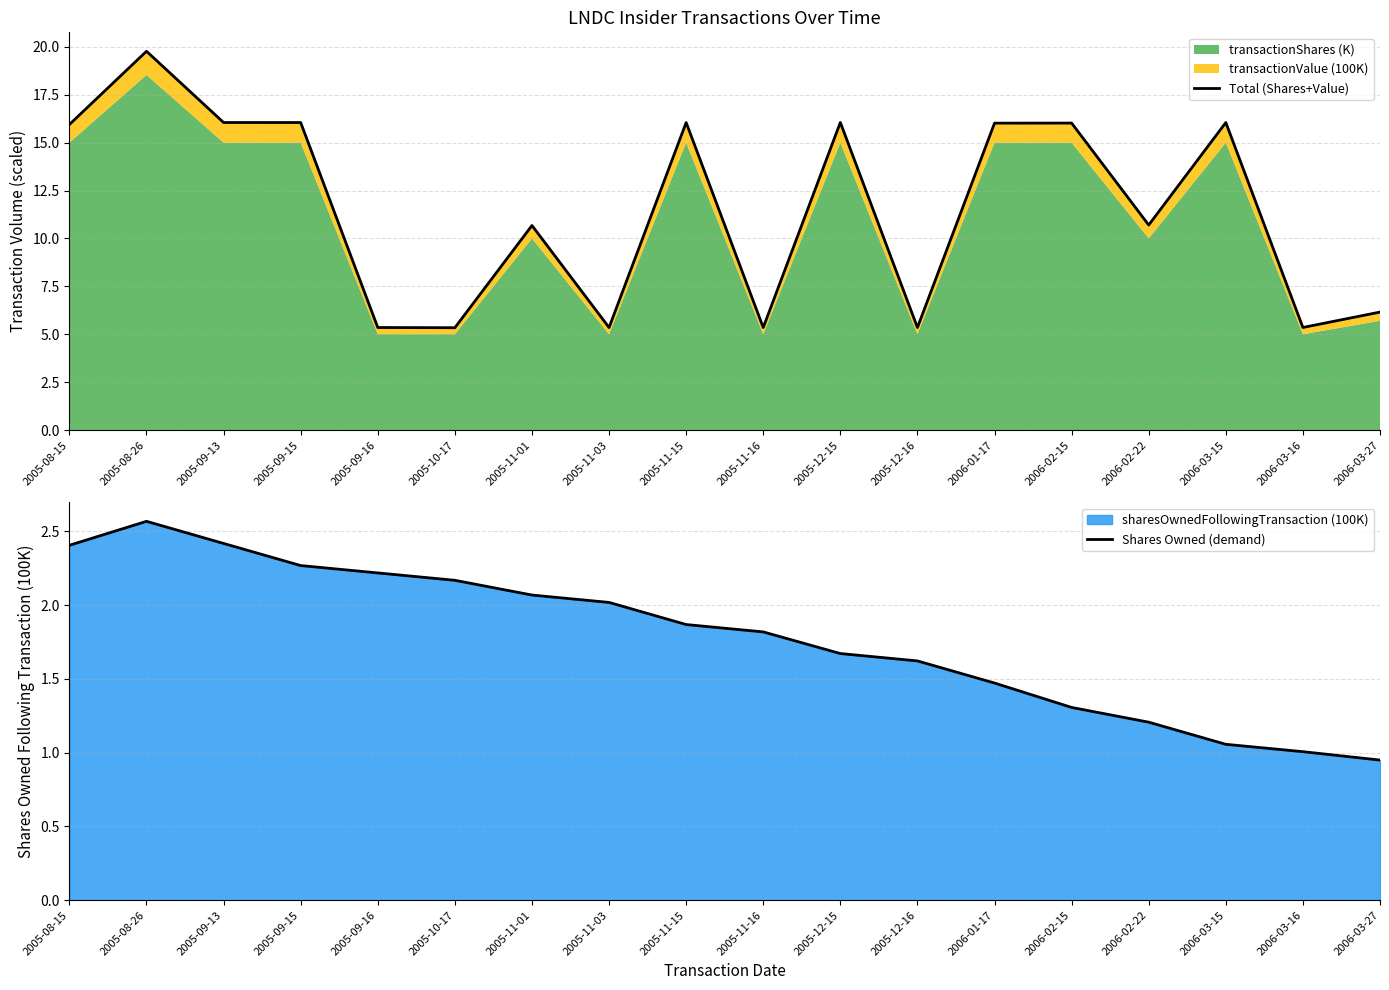

What position from the right is 2006-03-27?

1